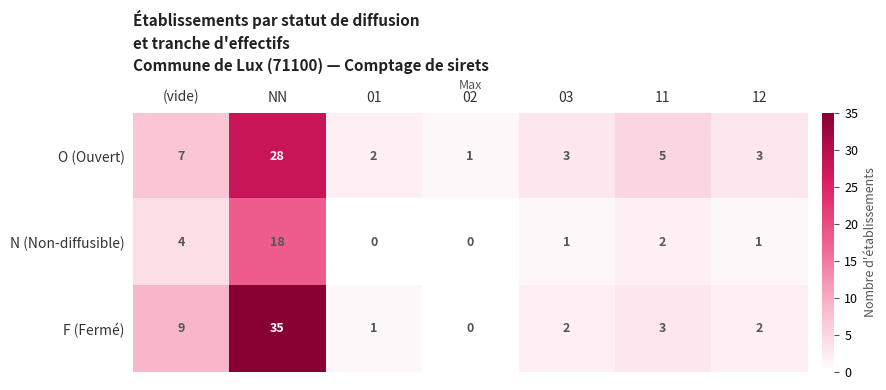

Which series has the widest spread of values?

F (Fermé)